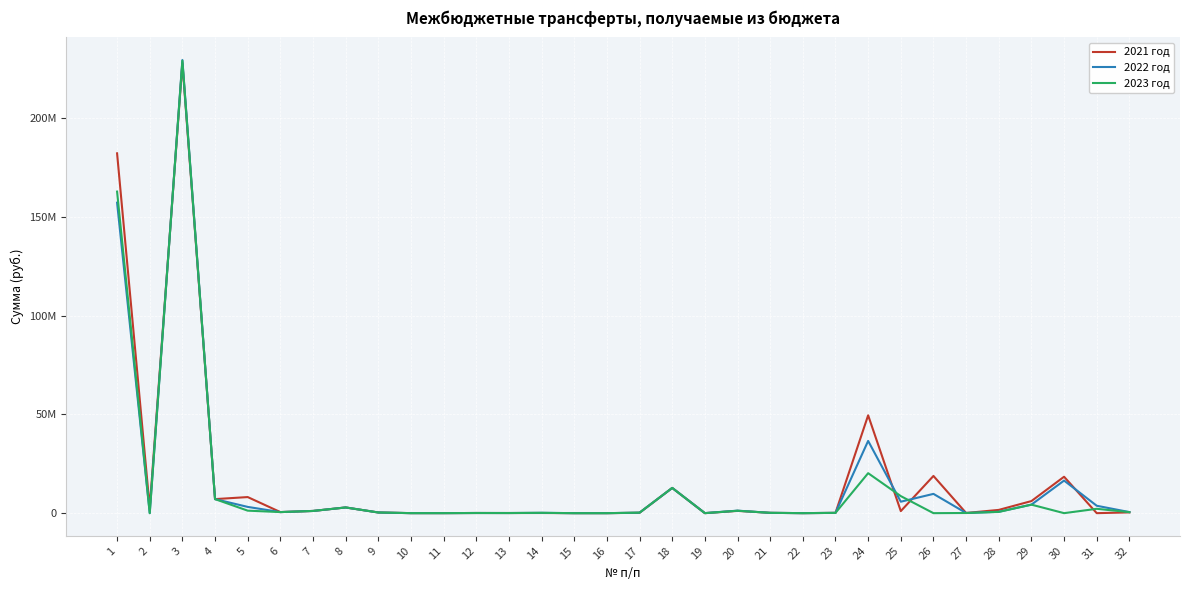

Which label corresponds to the smallest value in the chart?

16